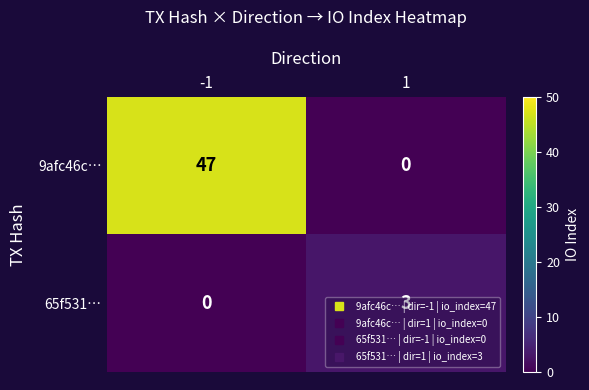

Rank the series at 1 from lowest to highest value.

9afc46c…, 65f531…